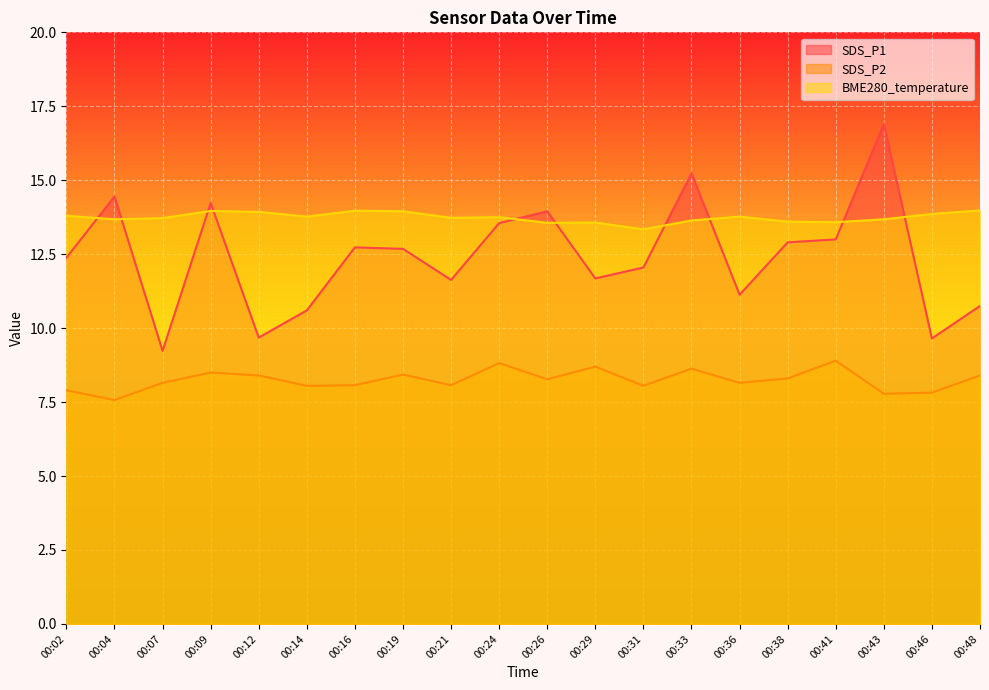

Reading right to left, list all the values displayed in this chart.

SDS_P1: 00:48=10.8	00:46=9.7	00:43=16.9	00:41=13.0	00:38=12.9	00:36=11.1	00:33=15.2	00:31=12.1	00:29=11.7	00:26=13.9	00:24=13.6	00:21=11.6	00:19=12.7	00:16=12.7	00:14=10.6	00:12=9.7	00:09=14.2	00:07=9.2	00:04=14.4	00:02=12.4
SDS_P2: 00:48=8.4	00:46=7.8	00:43=7.8	00:41=8.9	00:38=8.3	00:36=8.2	00:33=8.6	00:31=8.1	00:29=8.7	00:26=8.3	00:24=8.8	00:21=8.1	00:19=8.4	00:16=8.1	00:14=8.1	00:12=8.4	00:09=8.5	00:07=8.2	00:04=7.6	00:02=7.9
BME280_temperature: 00:48=14.0	00:46=13.9	00:43=13.7	00:41=13.6	00:38=13.6	00:36=13.8	00:33=13.6	00:31=13.3	00:29=13.6	00:26=13.6	00:24=13.8	00:21=13.7	00:19=13.9	00:16=14.0	00:14=13.8	00:12=13.9	00:09=14.0	00:07=13.7	00:04=13.7	00:02=13.8